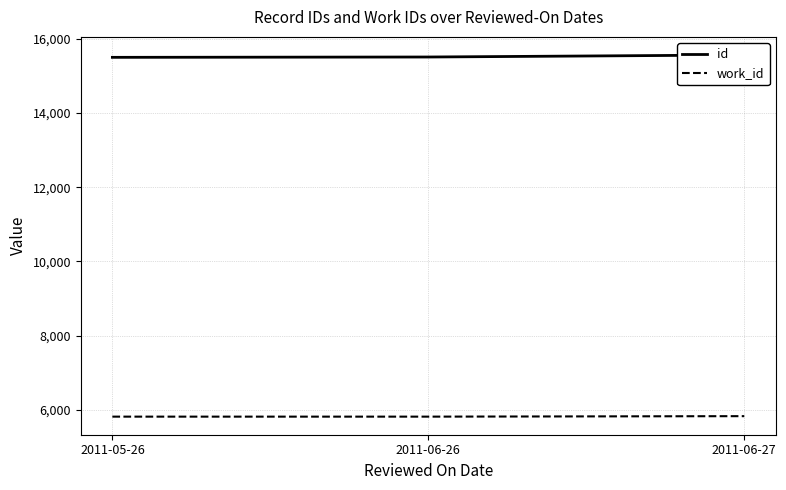

What is the difference between the work_id values at 2011-05-26 and 2011-06-27?

13